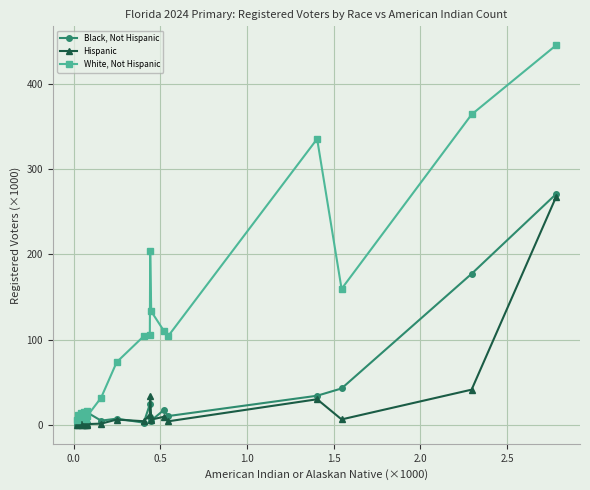

Which series has the largest range (max minus min)?

White, Not Hispanic